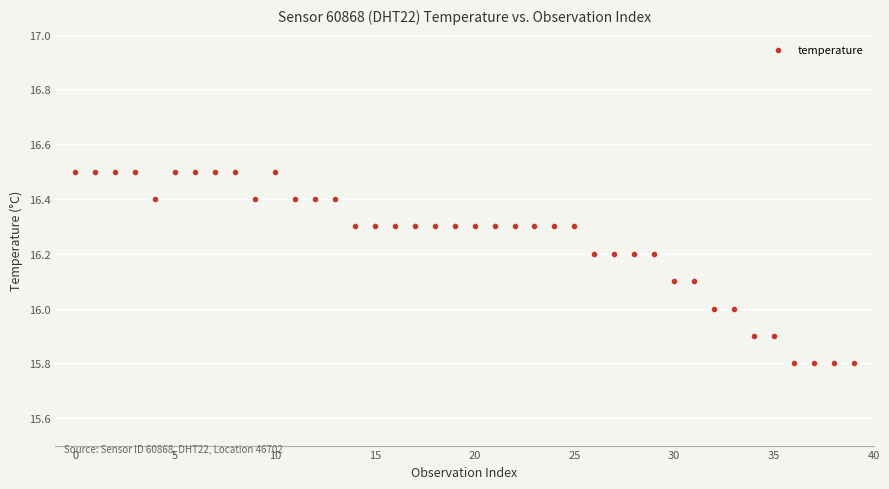

What is the range of Y values (max minus min)?

0.7